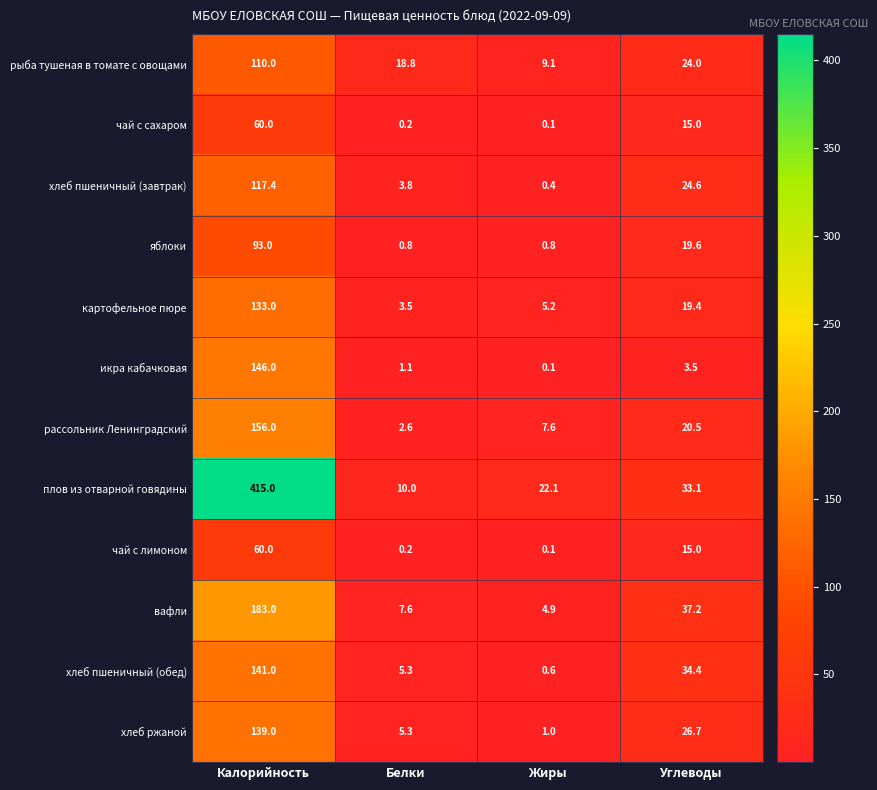

Which series has the largest total across all categories?

плов из отварной говядины